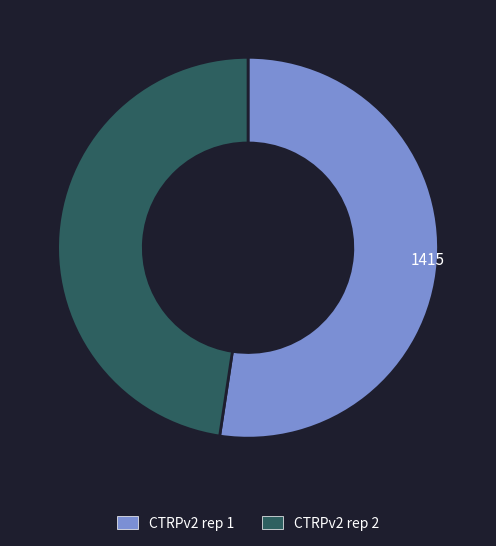

How many segments does this pie chart have?

2